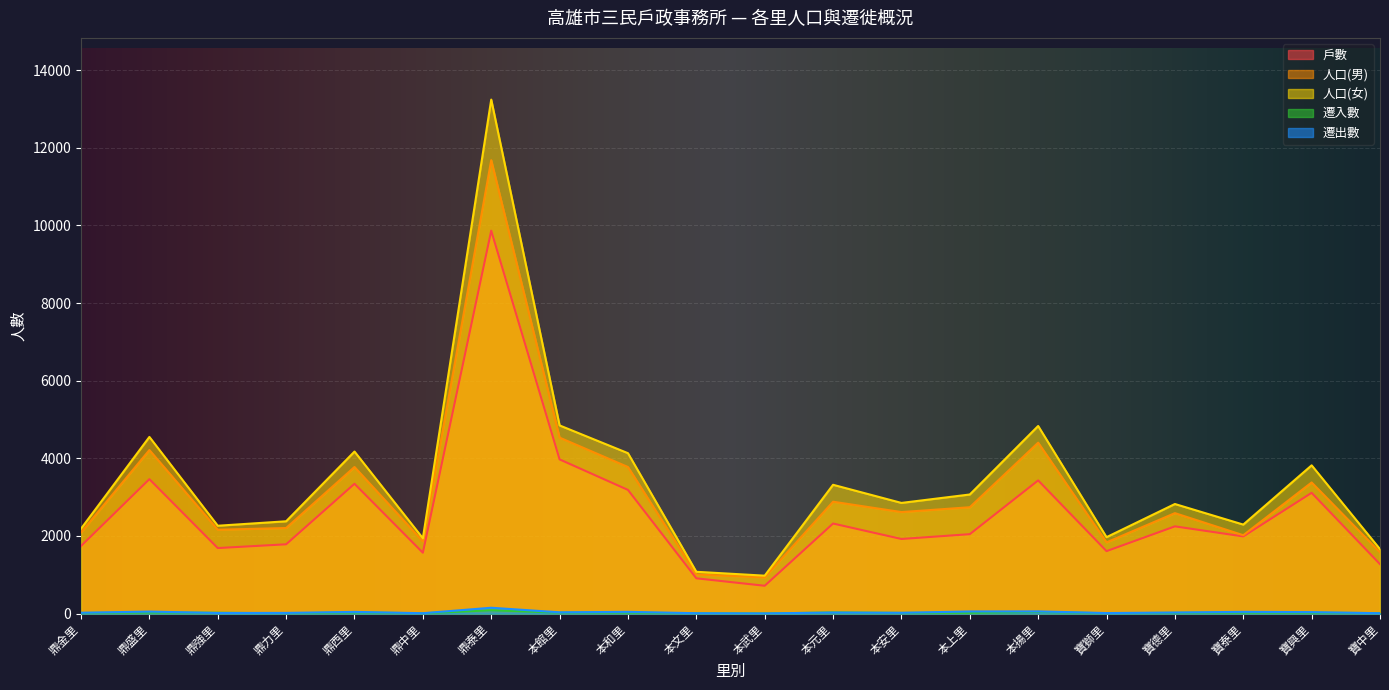

Between 鼎中里 and 鼎西里, which is larger?

鼎西里